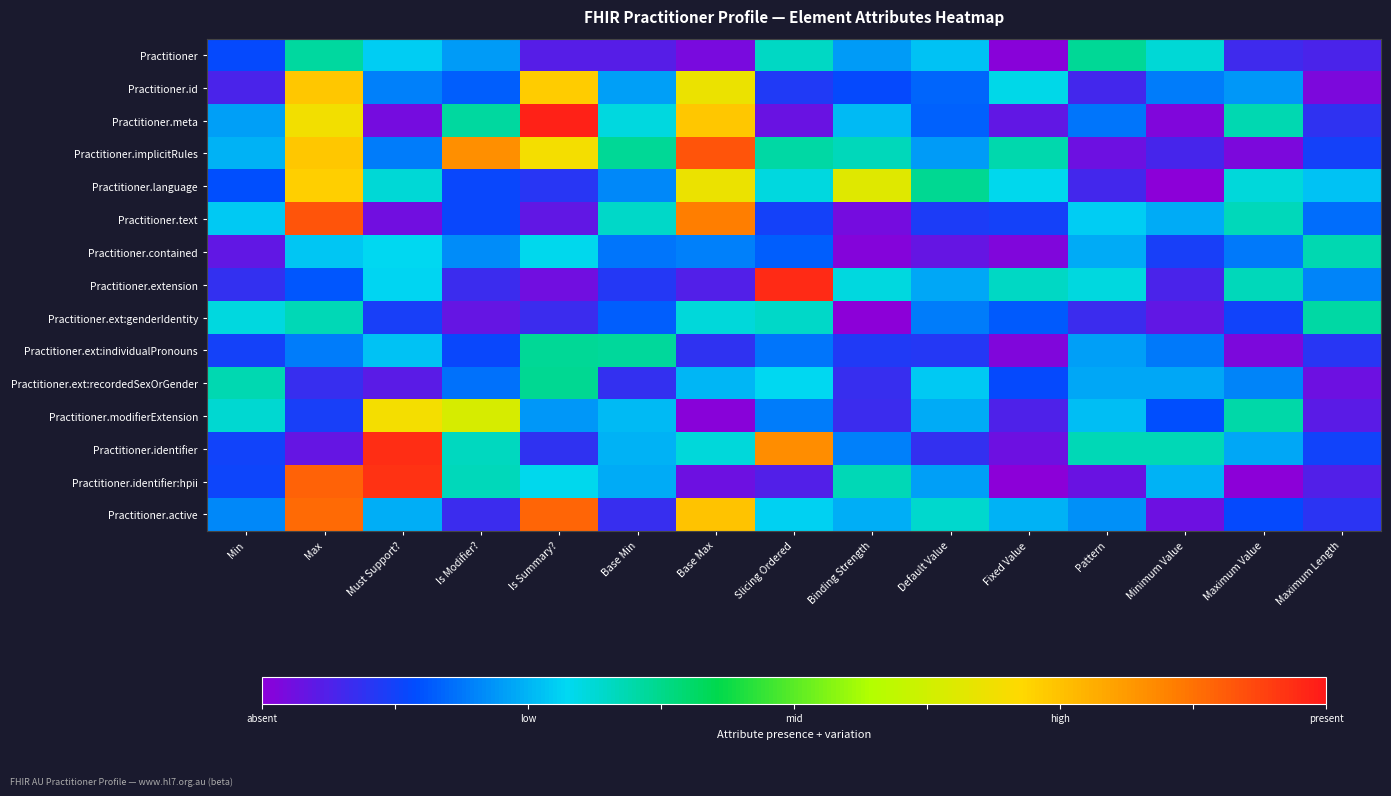

Rank the series by their maximum value, from lowest to highest.

Practitioner.contained, Practitioner.ext:genderIdentity, Practitioner, Practitioner.ext:individualPronouns, Practitioner.ext:recordedSexOrGender, Practitioner.modifierExtension, Practitioner.language, Practitioner.id, Practitioner.active, Practitioner.text, Practitioner.implicitRules, Practitioner.identifier:hpii, Practitioner.identifier, Practitioner.extension, Practitioner.meta